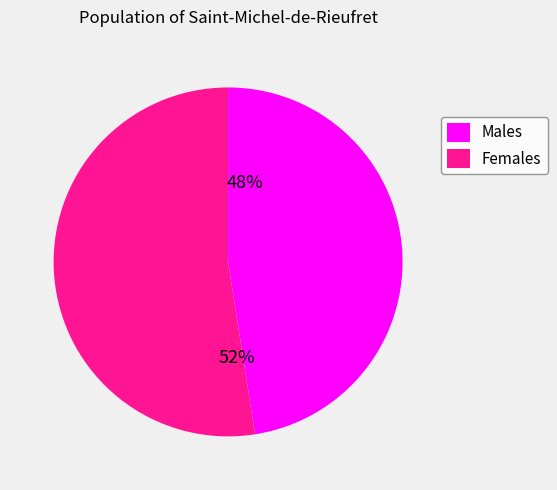

Do Females and Males together represent more than half of the pie?

Yes